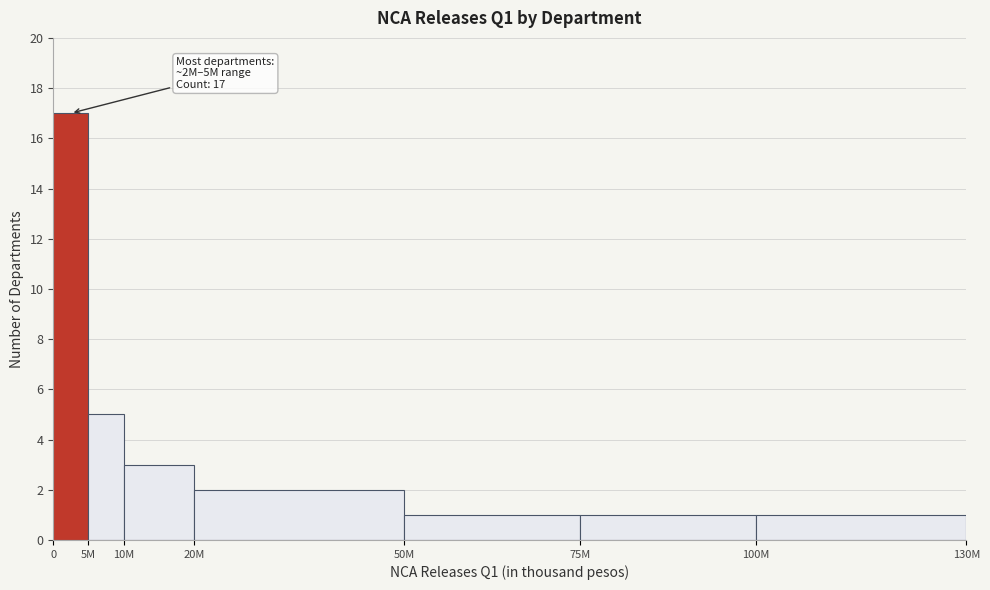

Reading left to right, list all the values displayed in this chart.

17	5	3	2	1	1	1